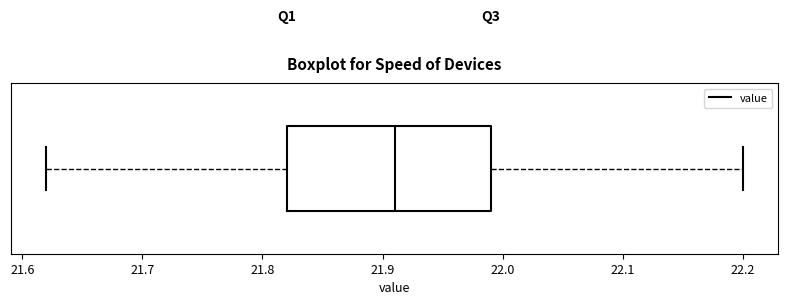

Read this box plot against the x-axis: the position of the median line, the range covered by the box, and the ends of both whiskers. The values are not printed on the chart, so give them approximately, as read against the axis.

median 21.91, box 21.82 to 21.99, whiskers 21.62 to 22.20